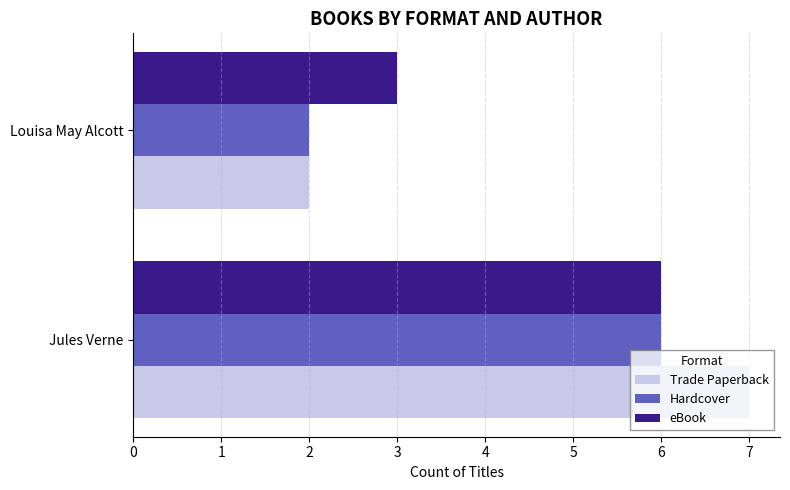

The value of eBook at Louisa May Alcott is 3. True or false?

True